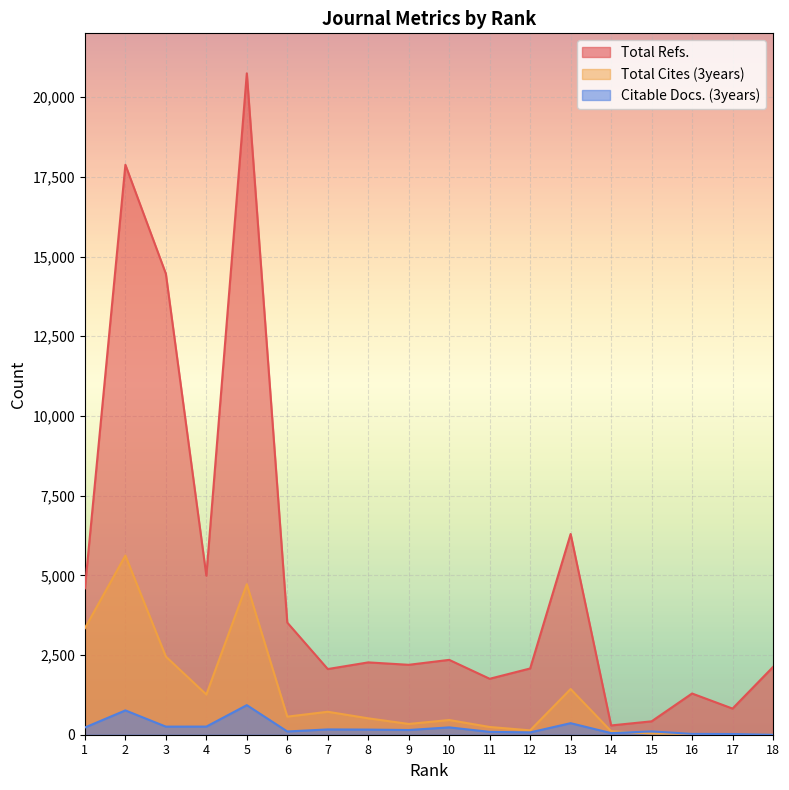

What is the difference between the maximum and second lowest values in the Total Cites (3years) series?

5617